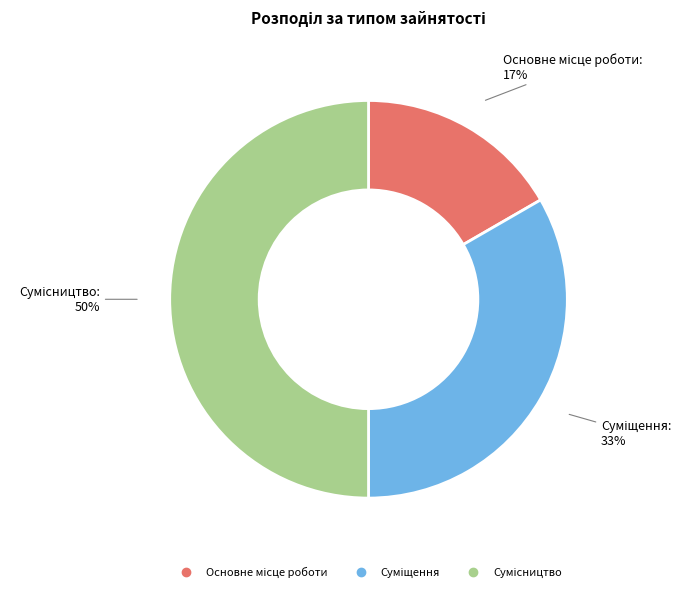

To the nearest percent, what is the average slice percentage?

33%